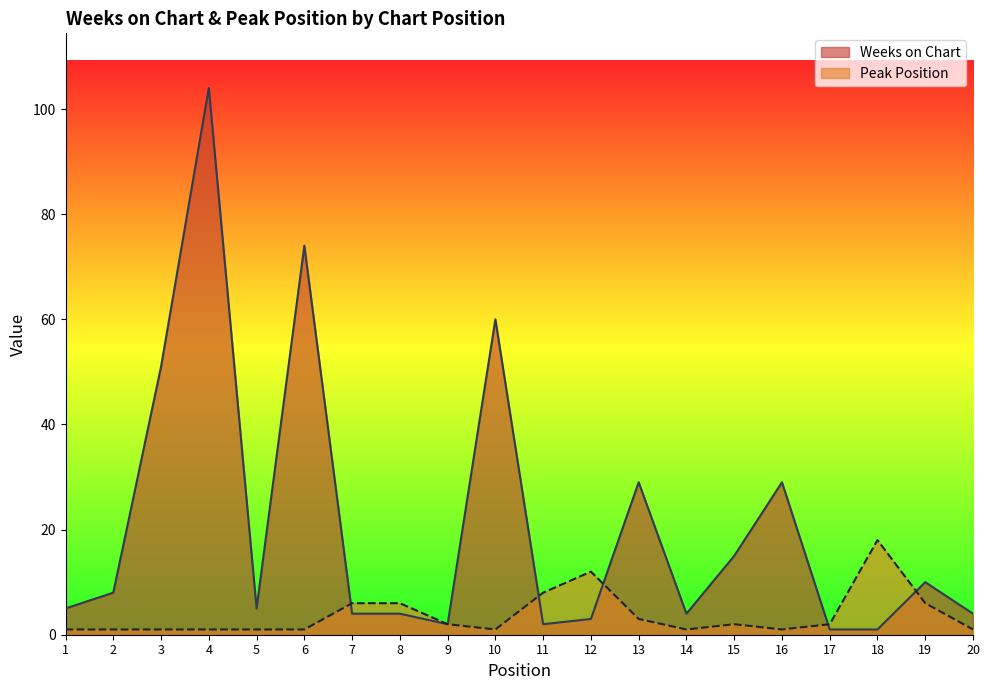

Is it true that Peak Position equals 0 at 3?

False